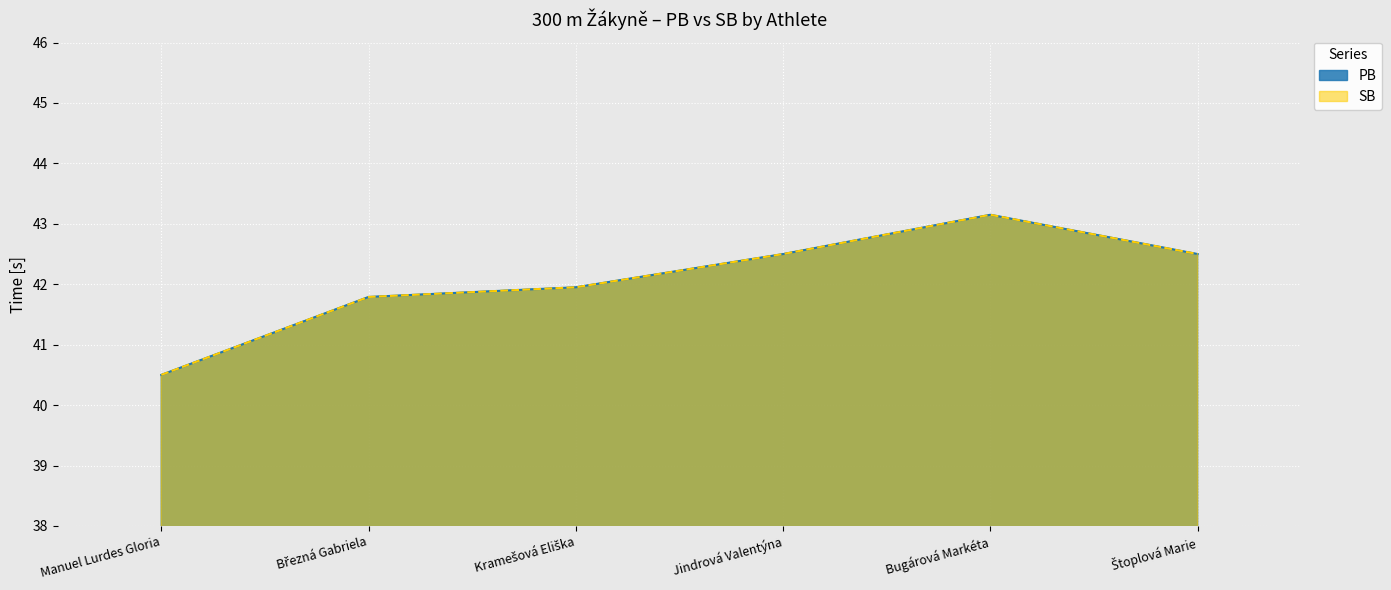

What is the difference between the maximum and minimum values in the PB series?

2.6